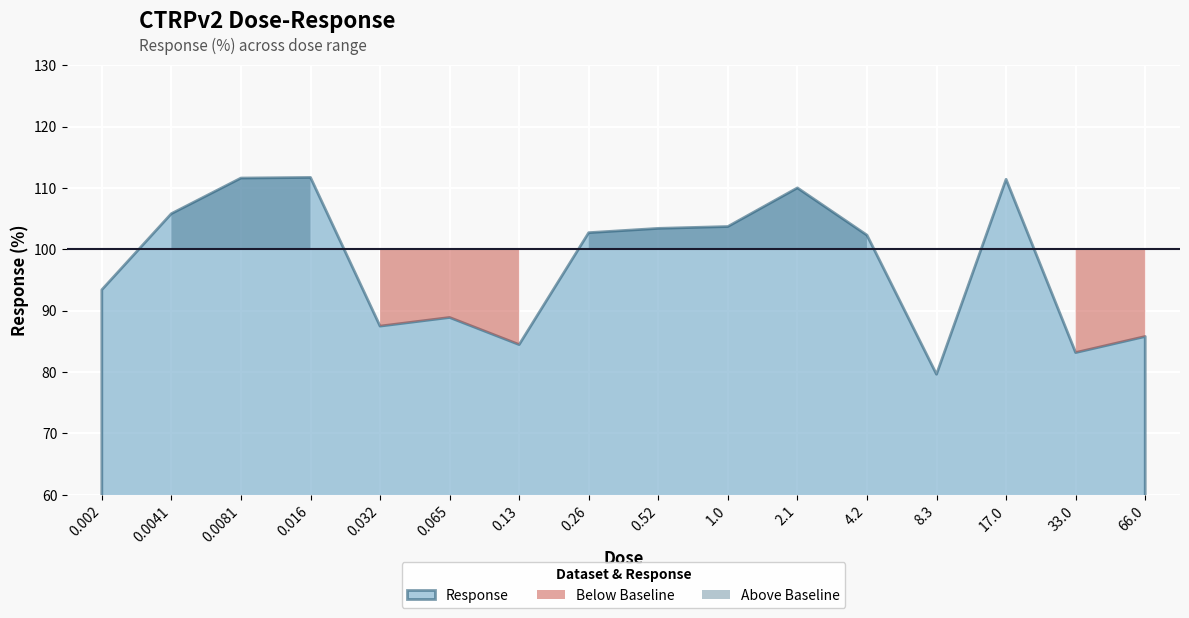

How many points are higher than both their immediate neighbors (excluding endpoints)?

4